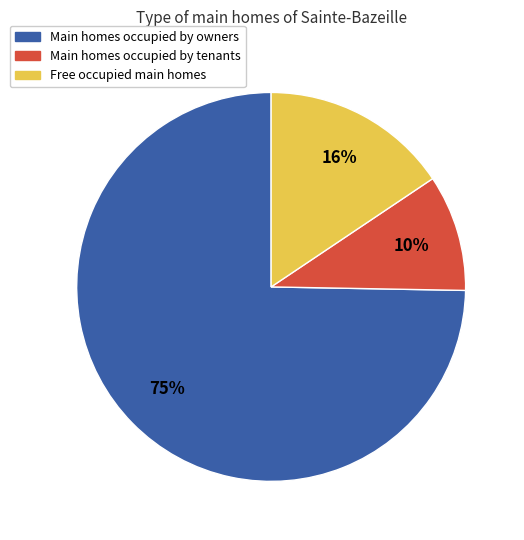

Is there a majority slice in this chart?

Yes